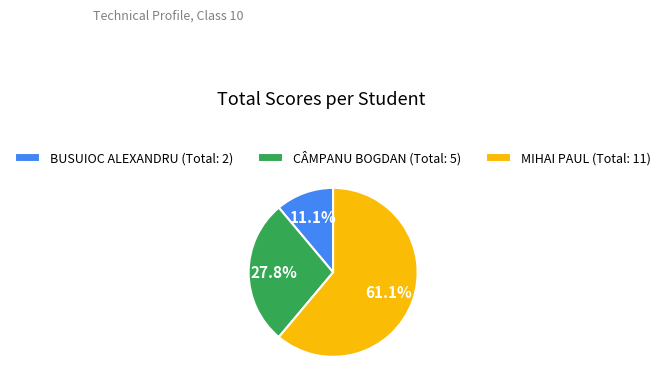

To the nearest percent, what is the combined percentage of CÂMPANU BOGDAN and MIHAI PAUL?

89%